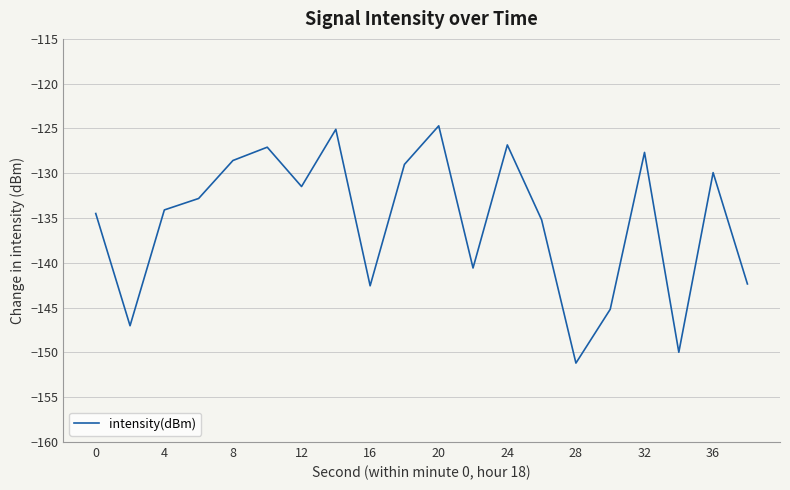

What is the average value?

-135.3